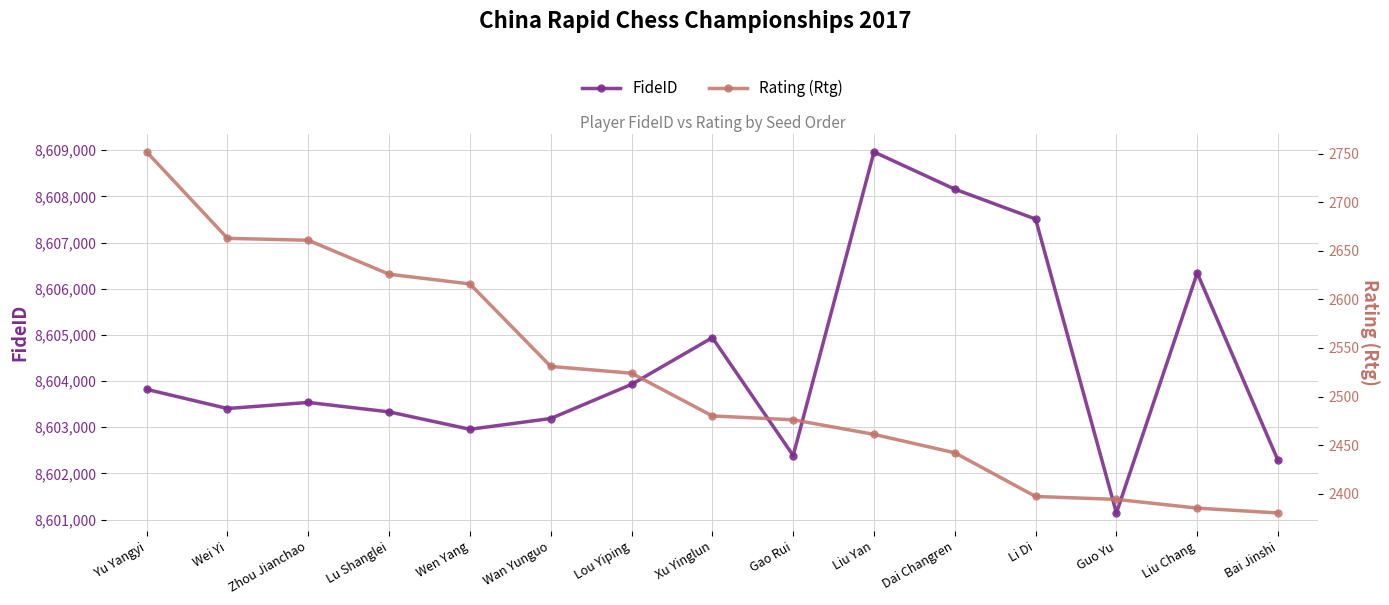

Does the chart have visible grid lines?

Yes